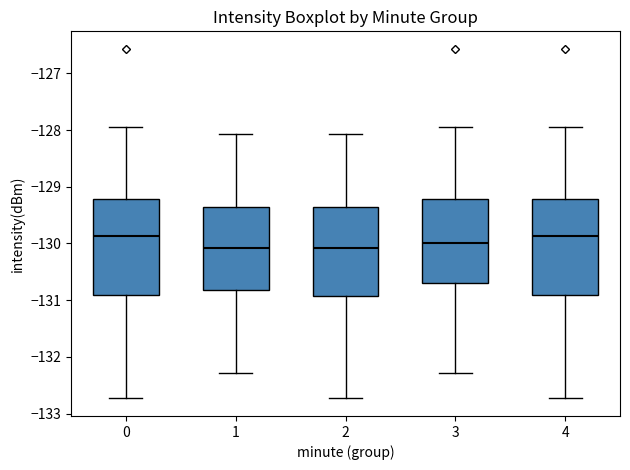

Reading left to right, transcribe this box plot: for each box, give where its median line is, the range the box spans, and where its two whiskers end, as read against the y-axis. The values are not printed on the chart, so give them approximately, as read against the axis.

0: median -129.9, box -130.9 to -129.2, whiskers -132.7 to -128.0
1: median -130.1, box -130.8 to -129.4, whiskers -132.3 to -128.1
2: median -130.1, box -130.9 to -129.4, whiskers -132.7 to -128.1
3: median -130.0, box -130.7 to -129.2, whiskers -132.3 to -128.0
4: median -129.9, box -130.9 to -129.2, whiskers -132.7 to -128.0